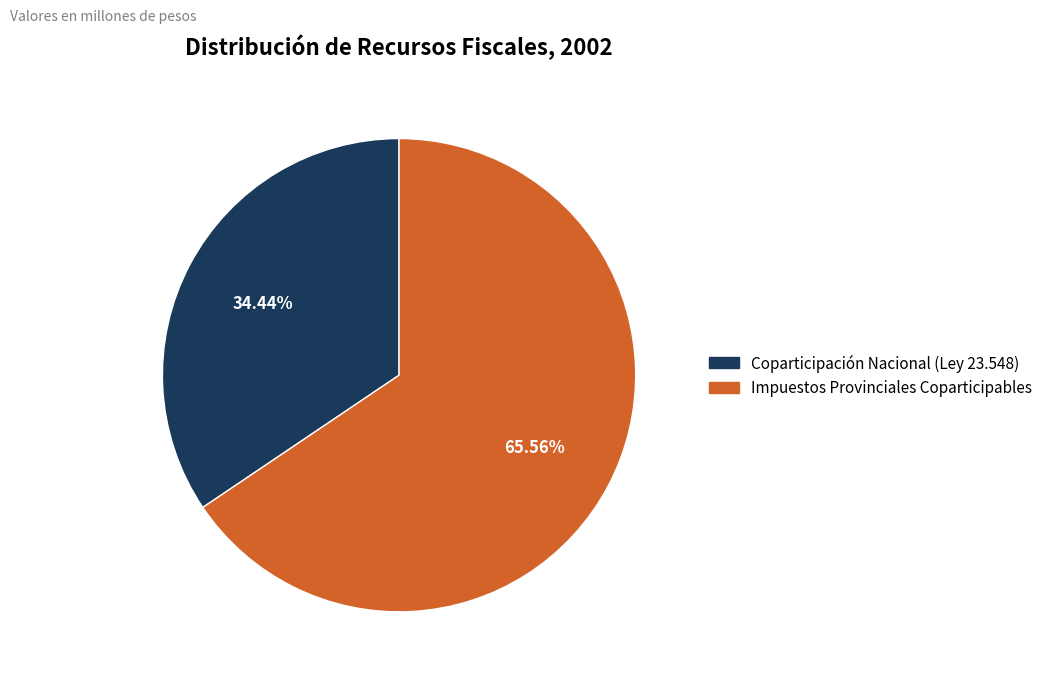

Does Impuestos Provinciales Coparticipables account for over 50% of the chart?

Yes